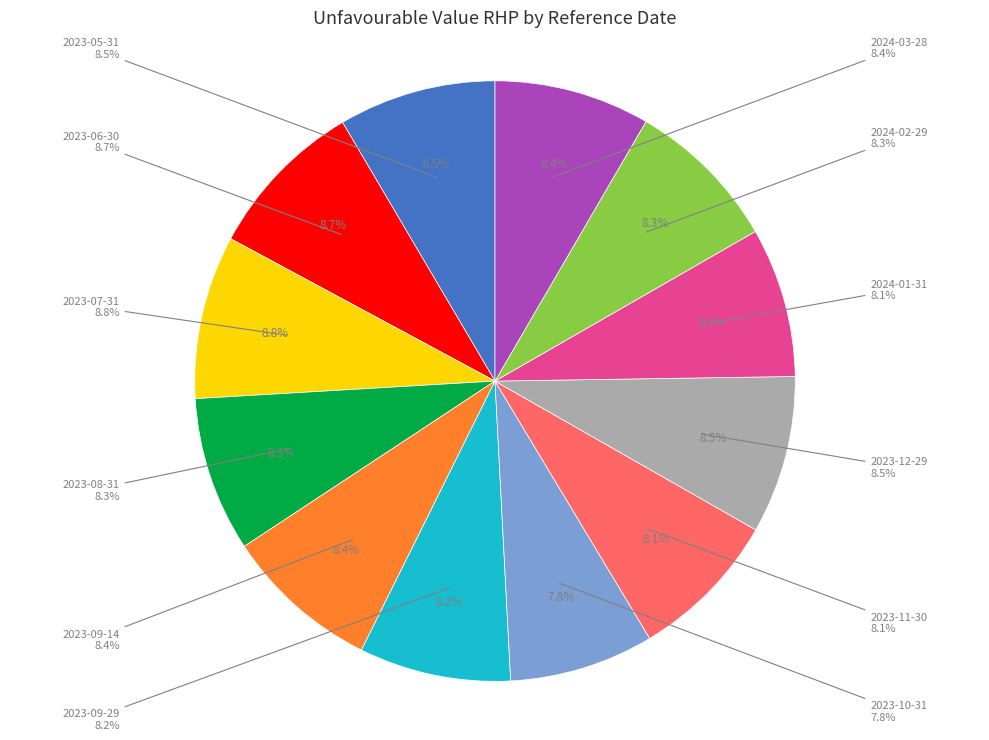

How many segments does this pie chart have?

12